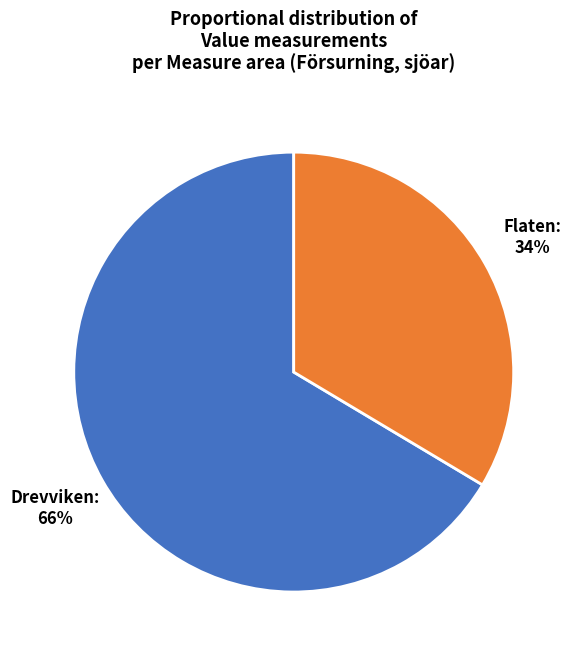

Which category has the biggest portion of the pie?

Drevviken